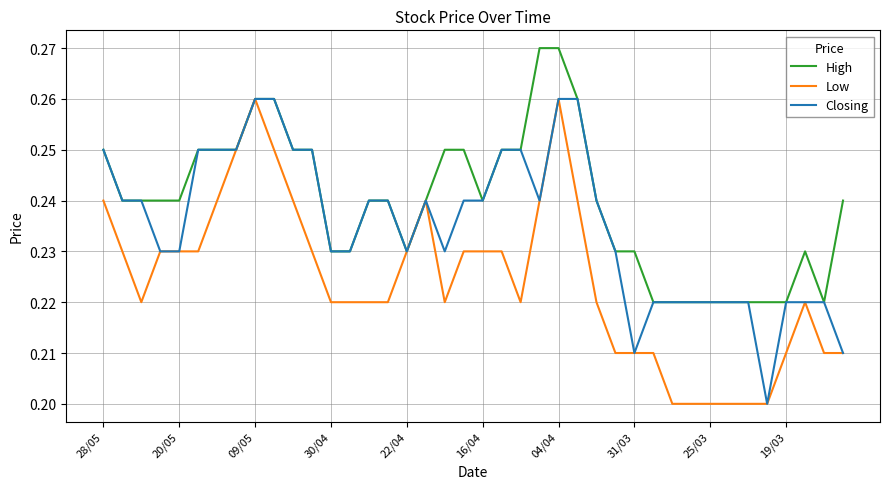

How many lines are shown in the chart?

3